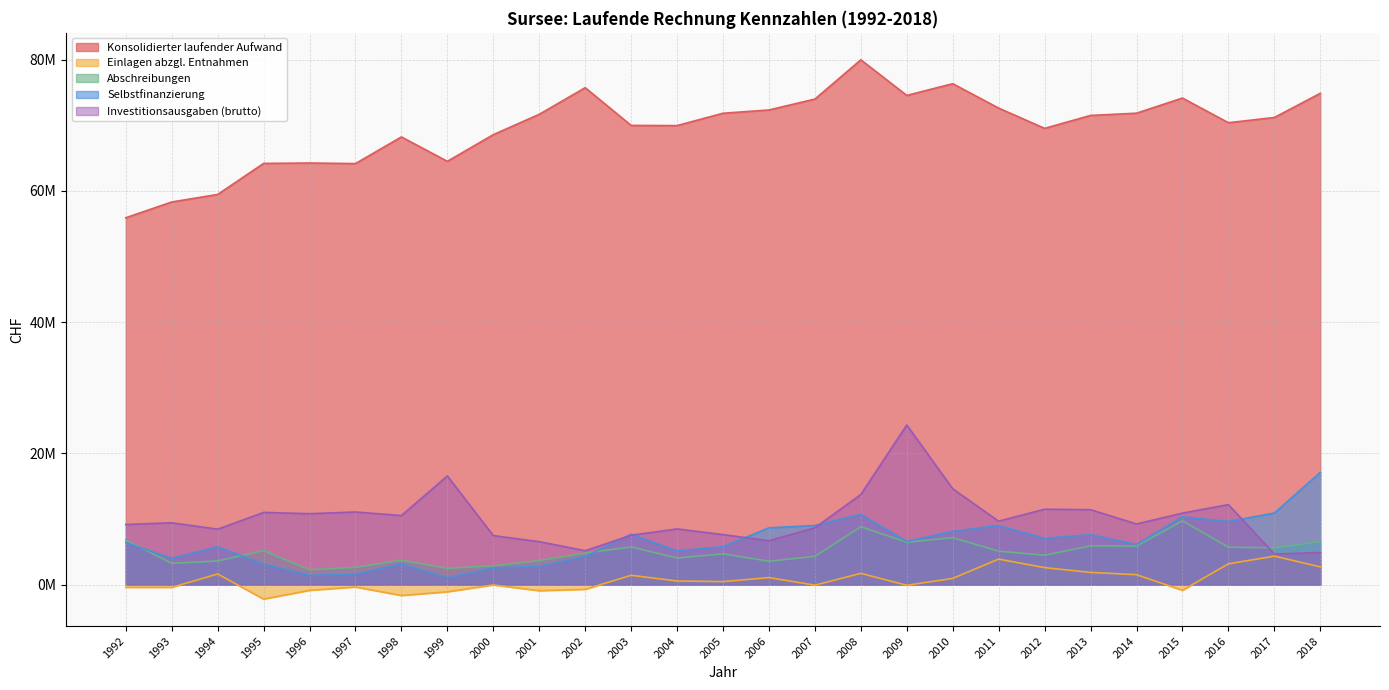

What is the difference between the highest and lowest values at 2008?

78241887